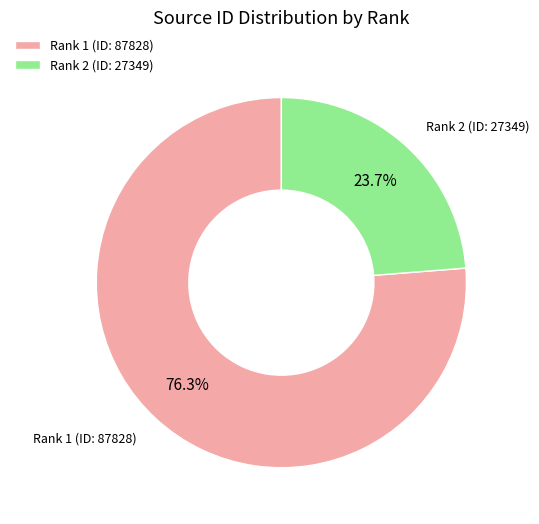

What is the ratio of the value at Rank 1 (ID: 87828) to the value at Rank 2 (ID: 27349)?

3.2